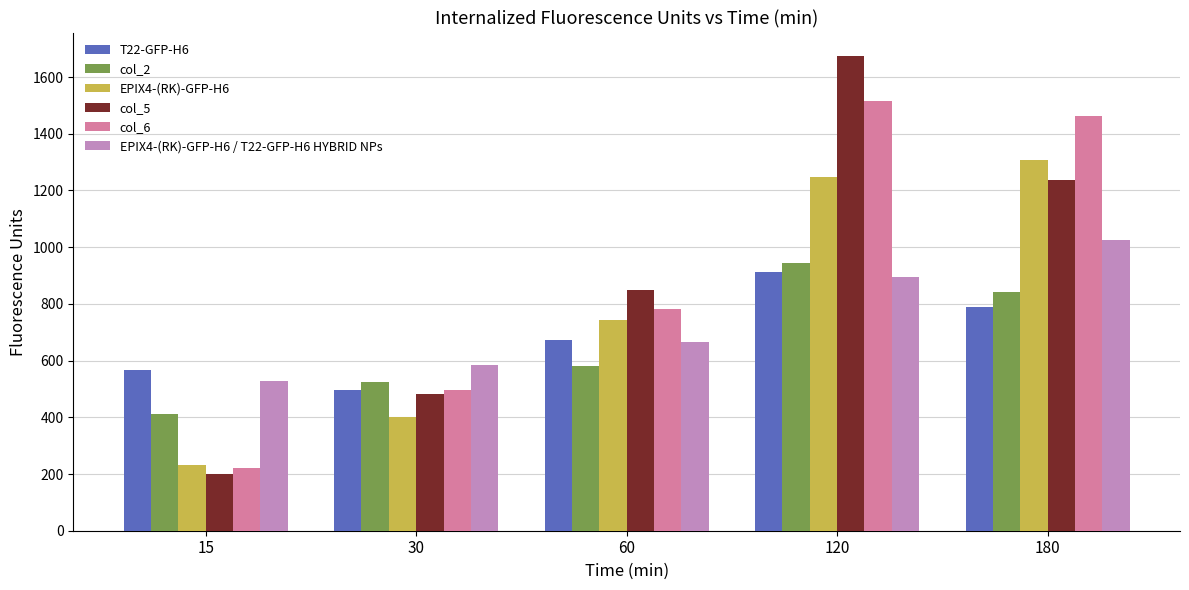

What is the maximum value for T22-GFP-H6?

911.3